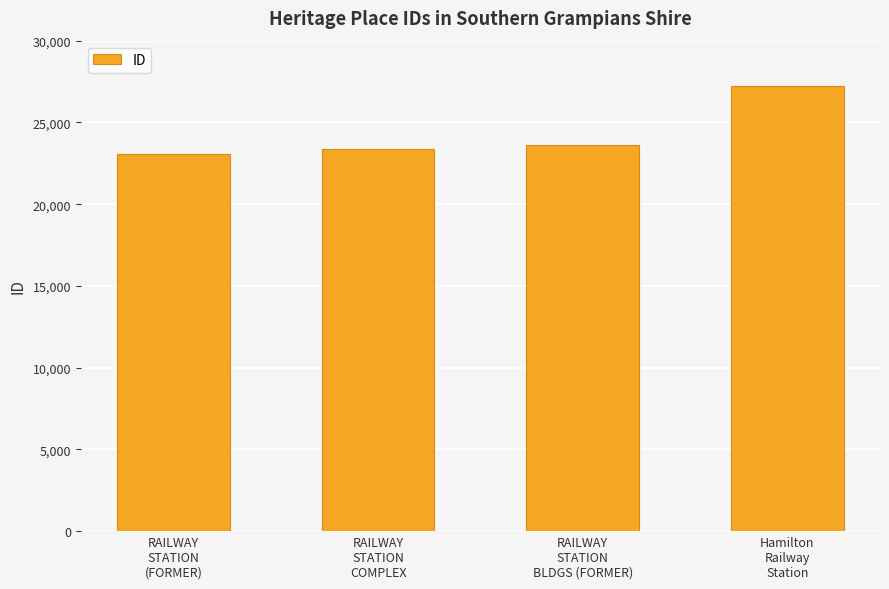

True or false: the data shows 23389 at RAILWAY
STATION
COMPLEX.

True